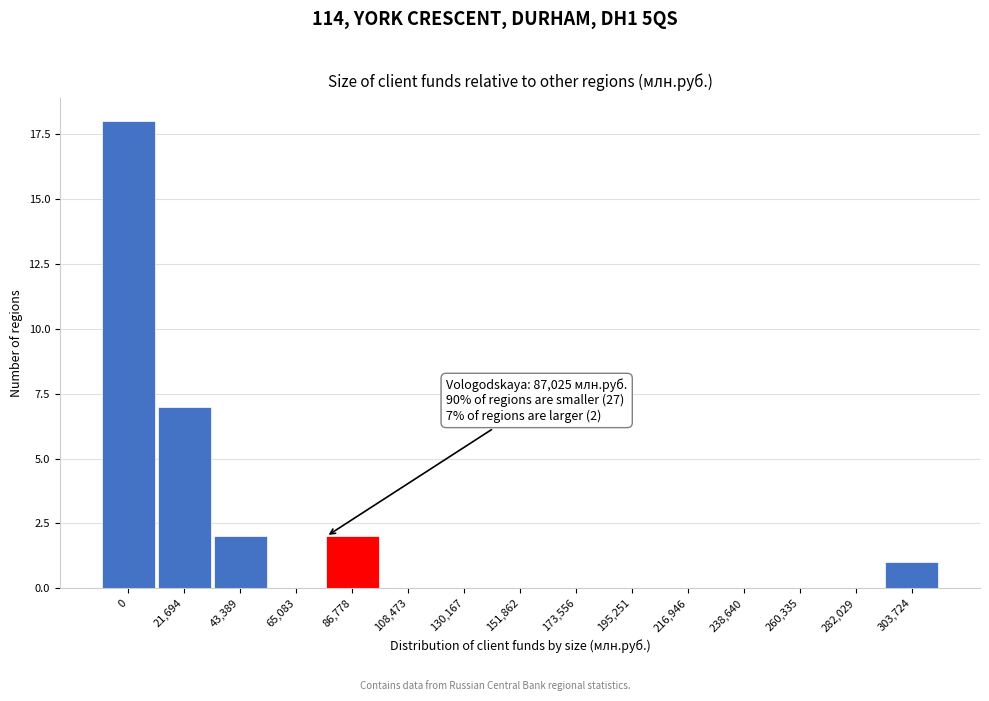

Reading left to right, extract all data points from this chart.

0=18	21,694=7	43,389=2	65,083=0	86,778=2	108,473=0	130,167=0	151,862=0	173,556=0	195,251=0	216,946=0	238,640=0	260,335=0	282,029=0	303,724=1